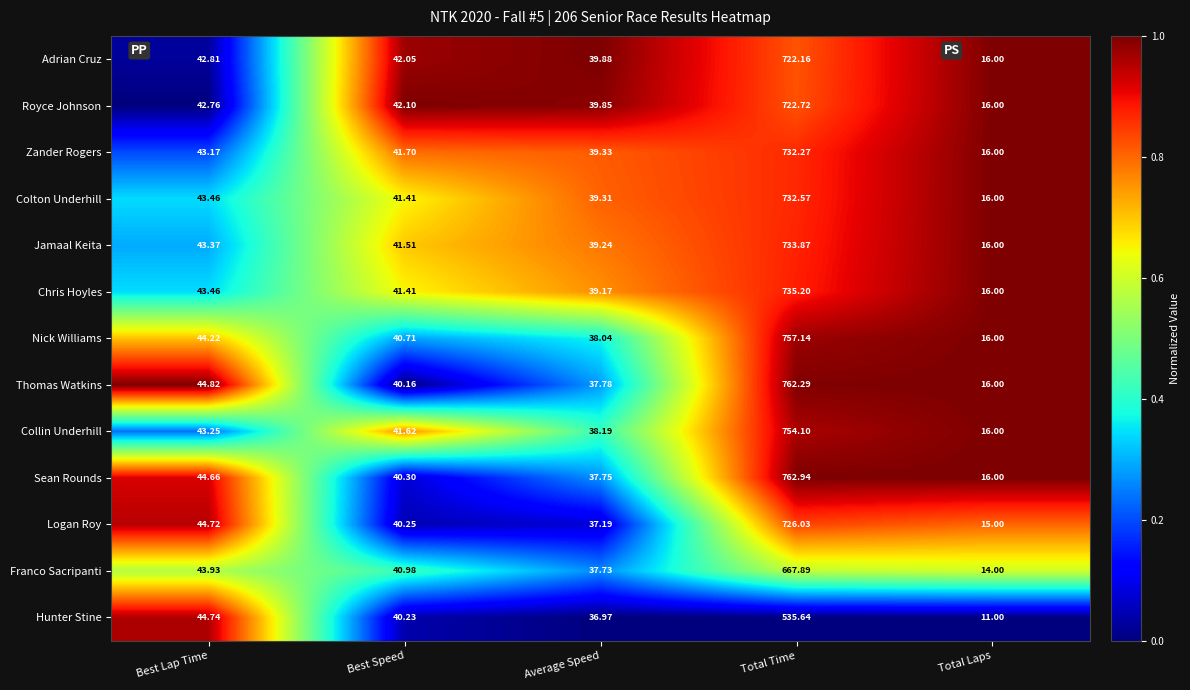

How many series are shown in this chart?

13